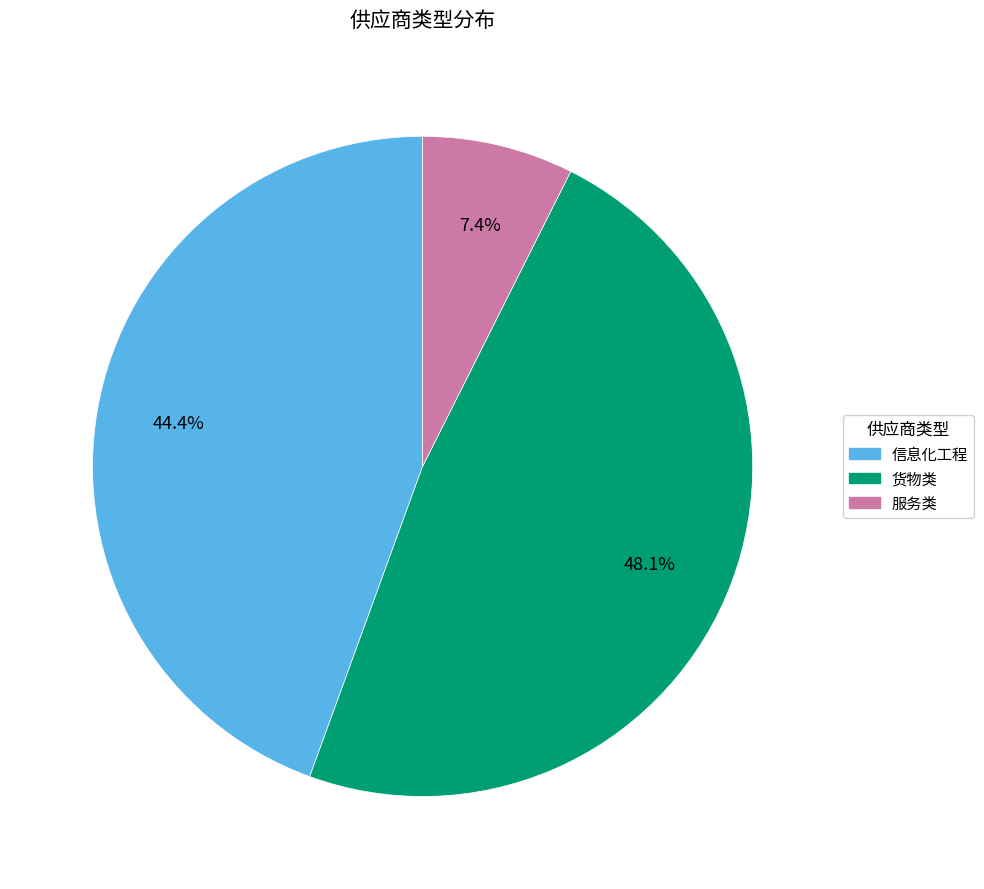

Rank the categories by value from lowest to highest.

服务类, 信息化工程, 货物类